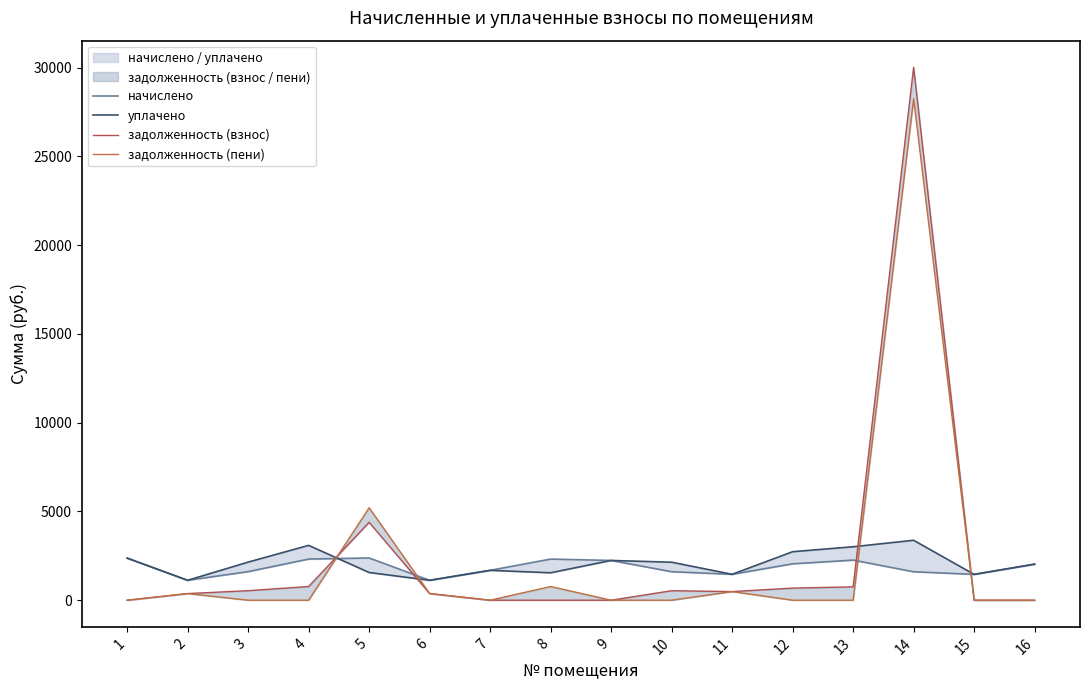

Which series changed the most between 2 and 3?

уплачено